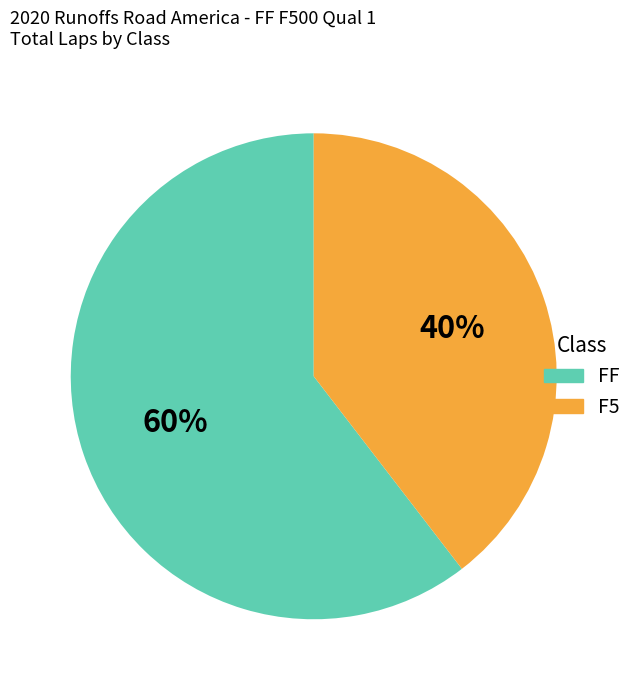

The FF slice represents 74% of the pie. True or false?

False